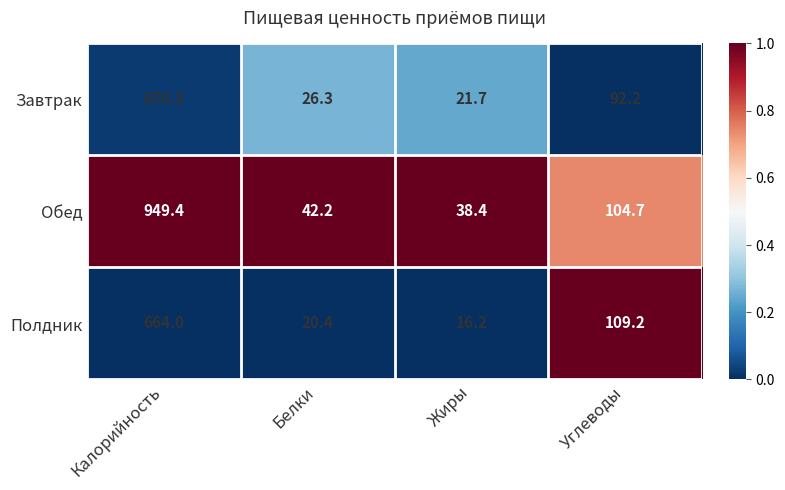

The value of Обед at Жиры is 55.0. True or false?

False